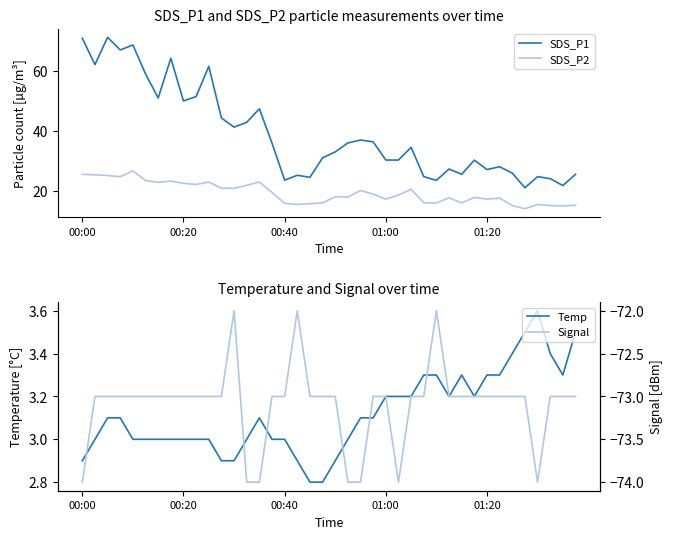

What is the lowest value of the Temp series?

2.8